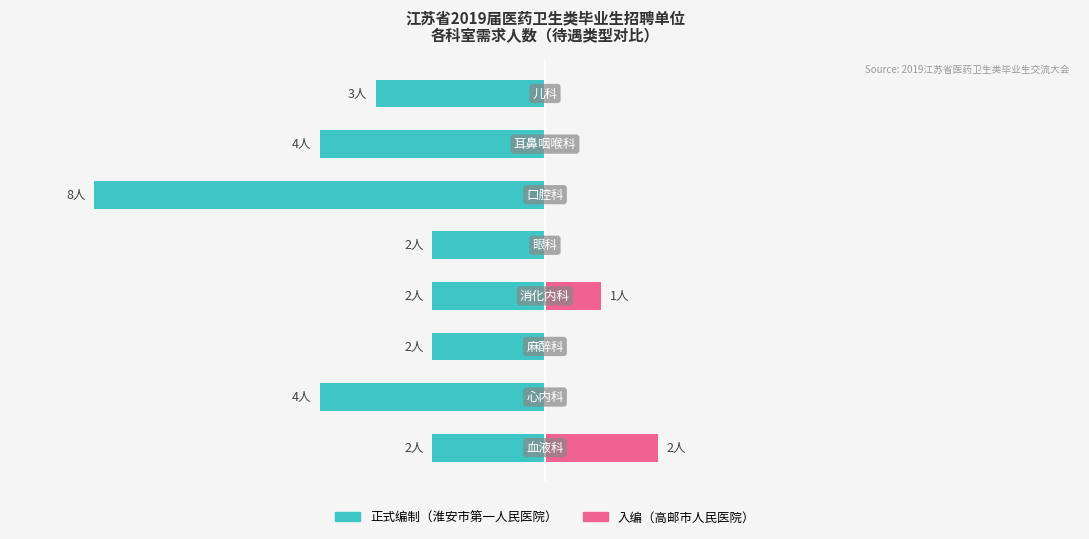

What are all the series names shown in the legend?

正式编制, 入编